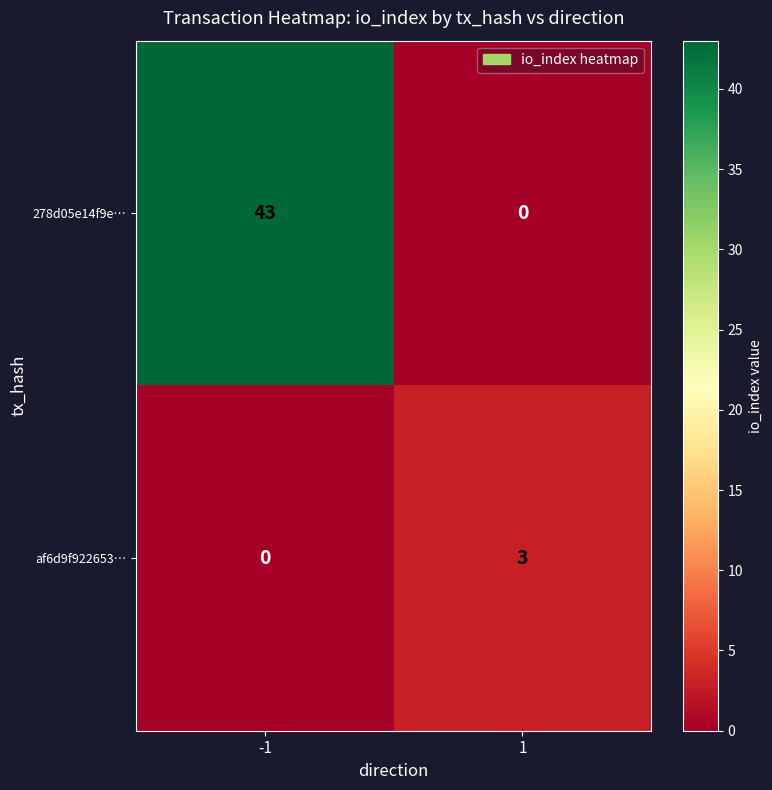

What is the sum of the af6d9f922653… values at -1 and 1?

3